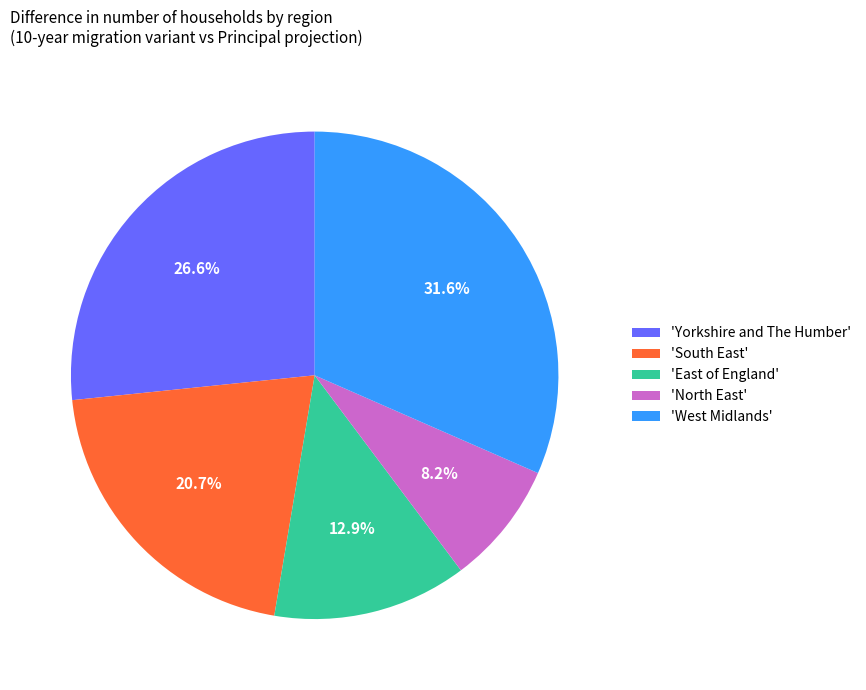

Which has a higher value, 'West Midlands' or 'North East'?

'West Midlands'